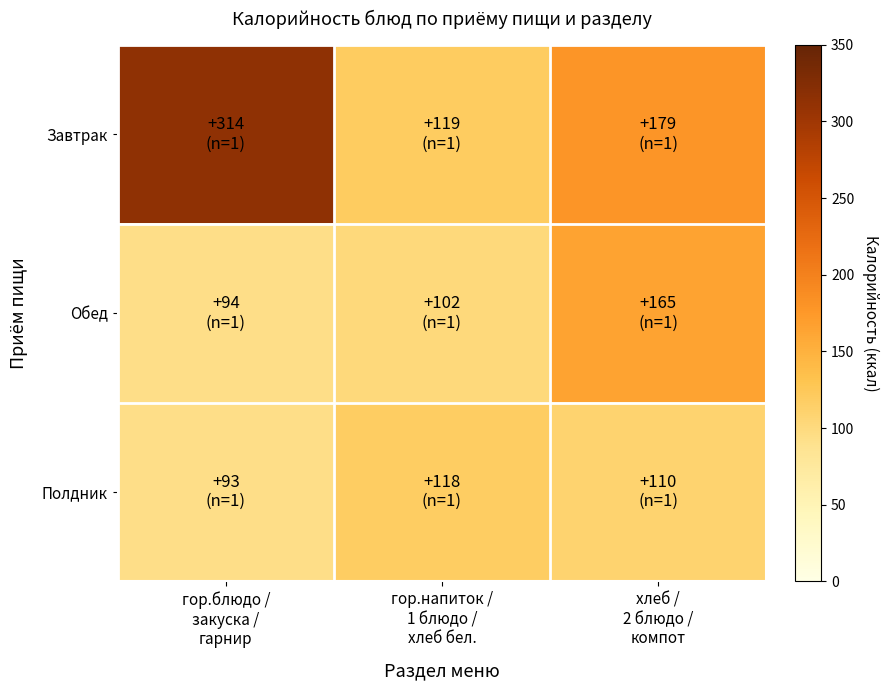

At how many categories does at least one series exceed 147?

2